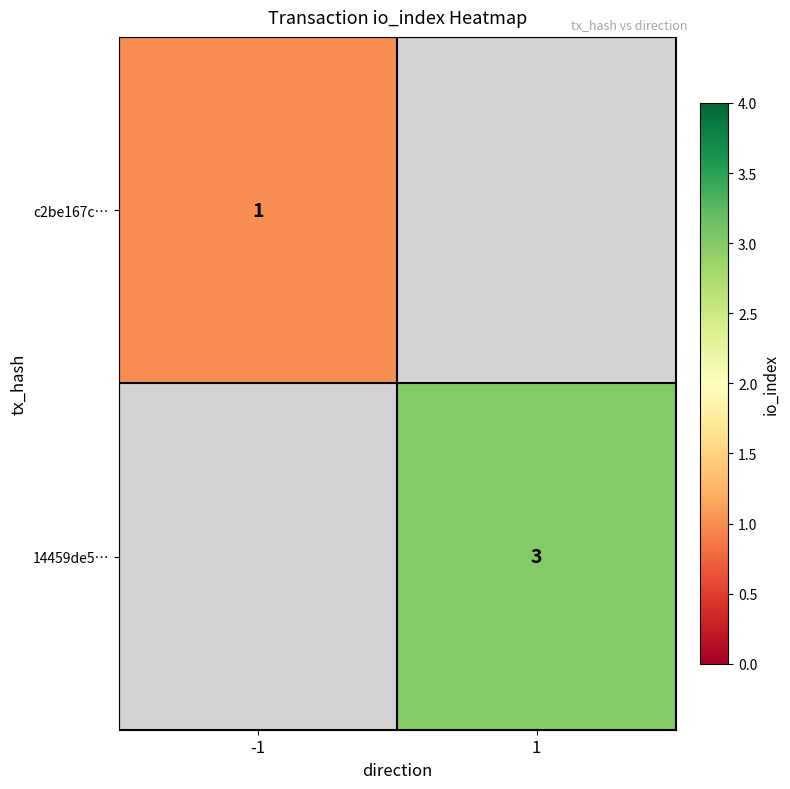

The 14459de5… series shows 3 at 1. True or false?

True